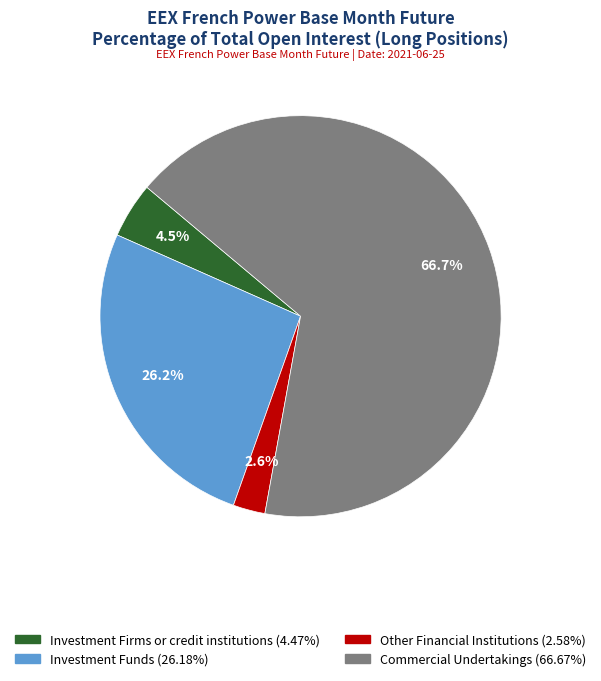

How many slices are in this pie chart?

4